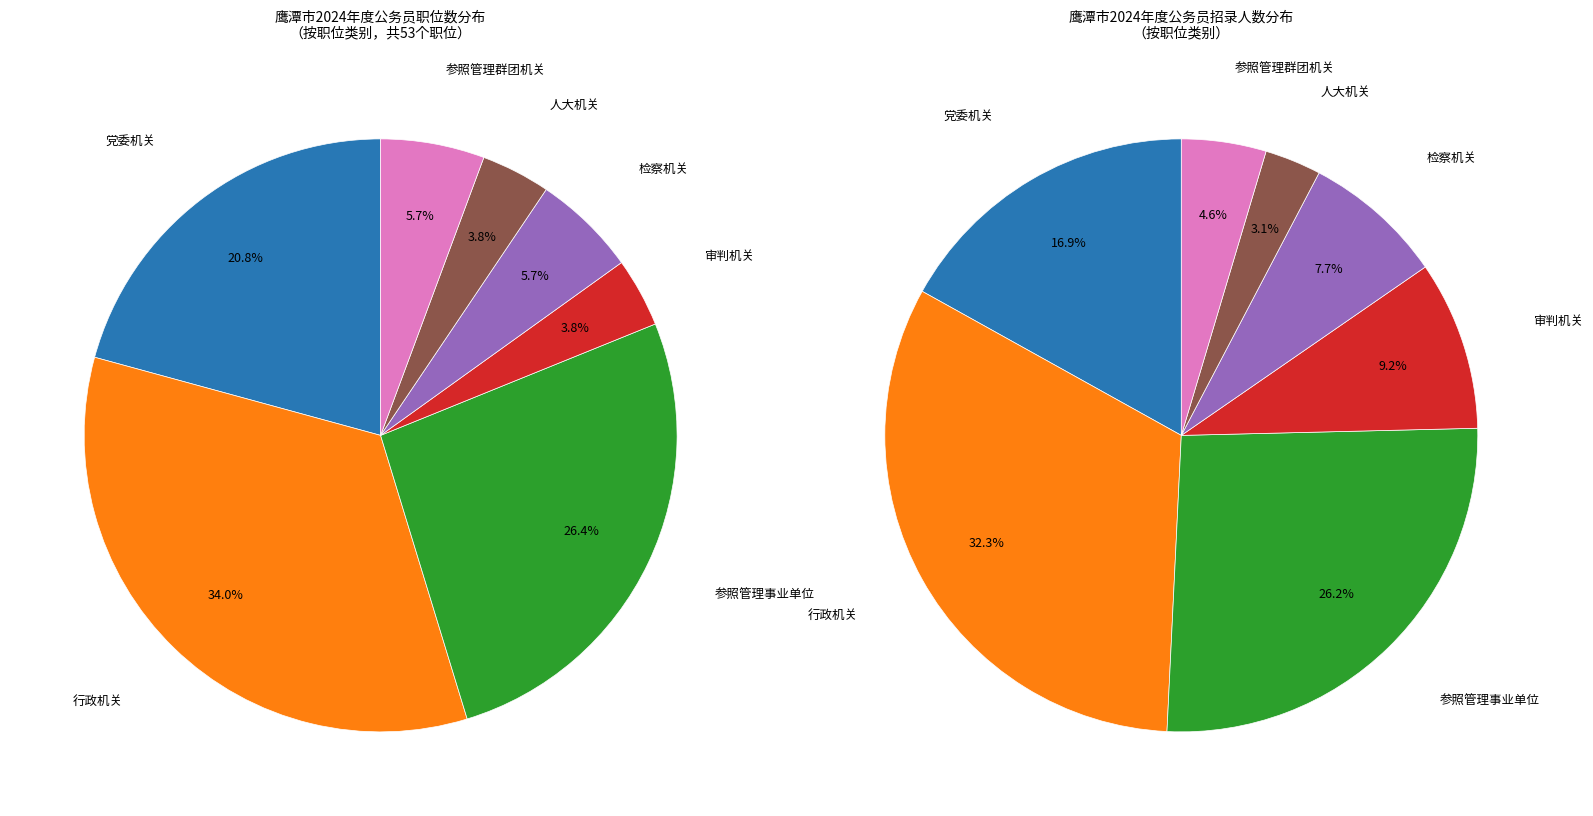

To the nearest percent, what portion does 人大机关 represent?

4%